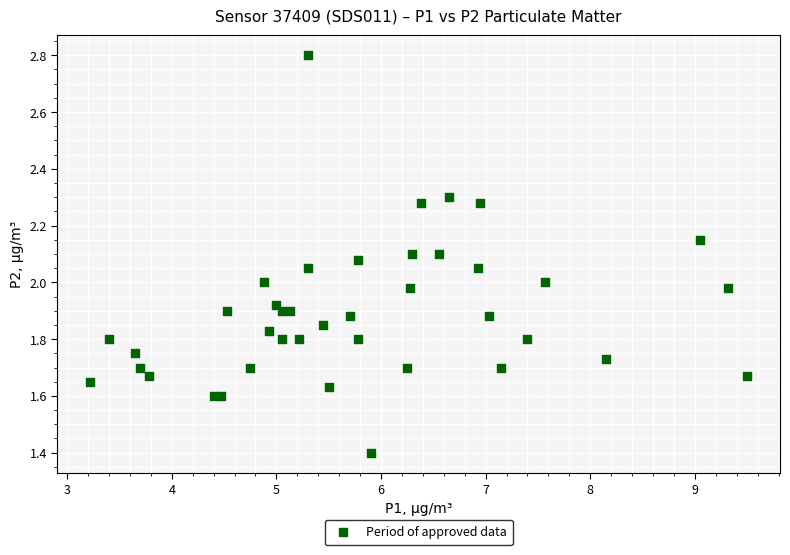

What is the range of X values (max minus min)?

6.3